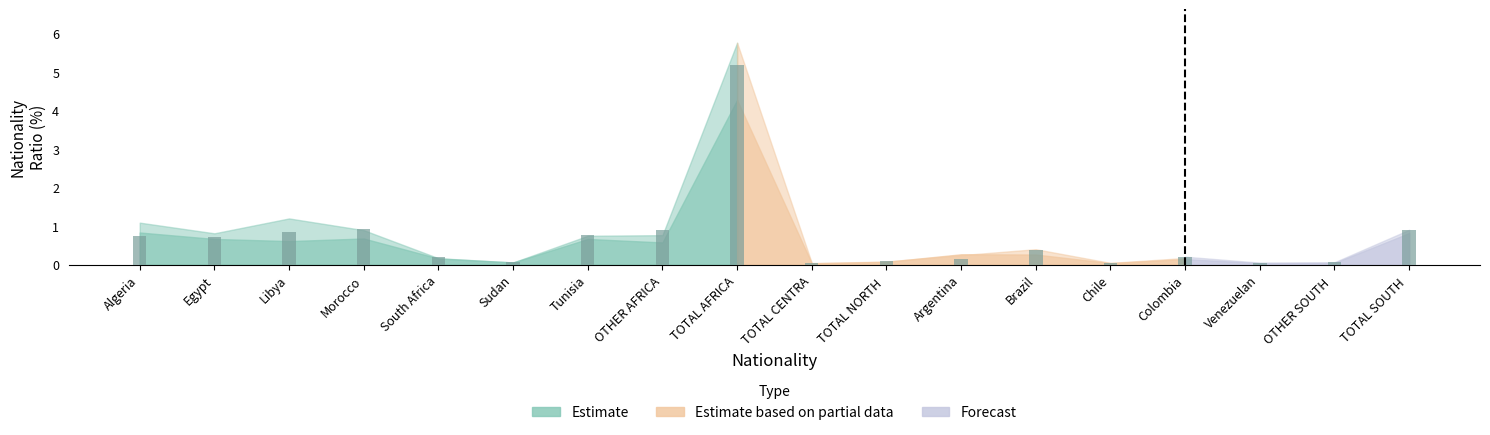

The value of 2020 Ratio at OTHER AFRICA COUNTRIES is 0.9. True or false?

True